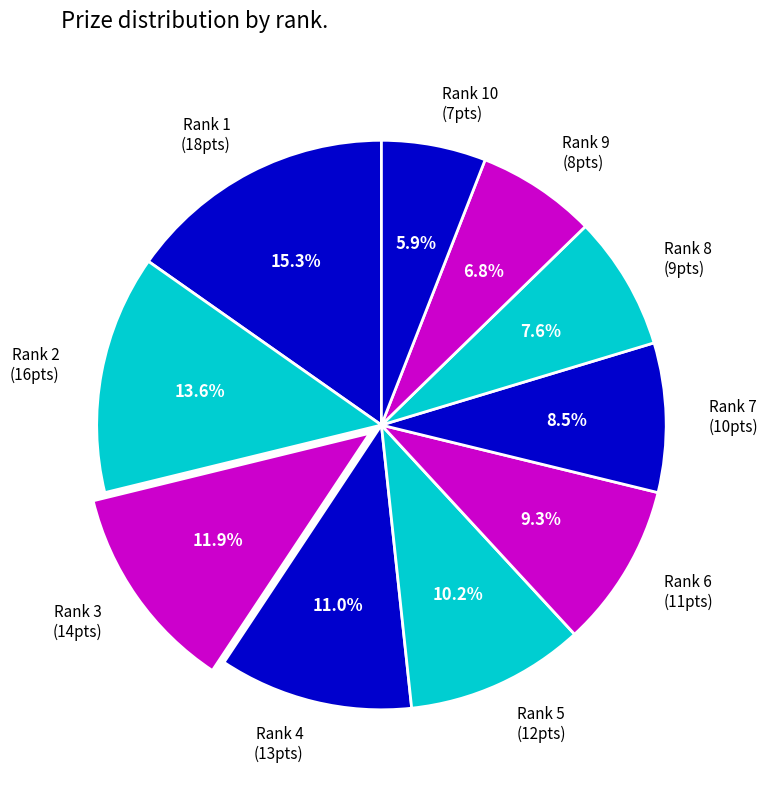

Does any single category account for the majority?

No